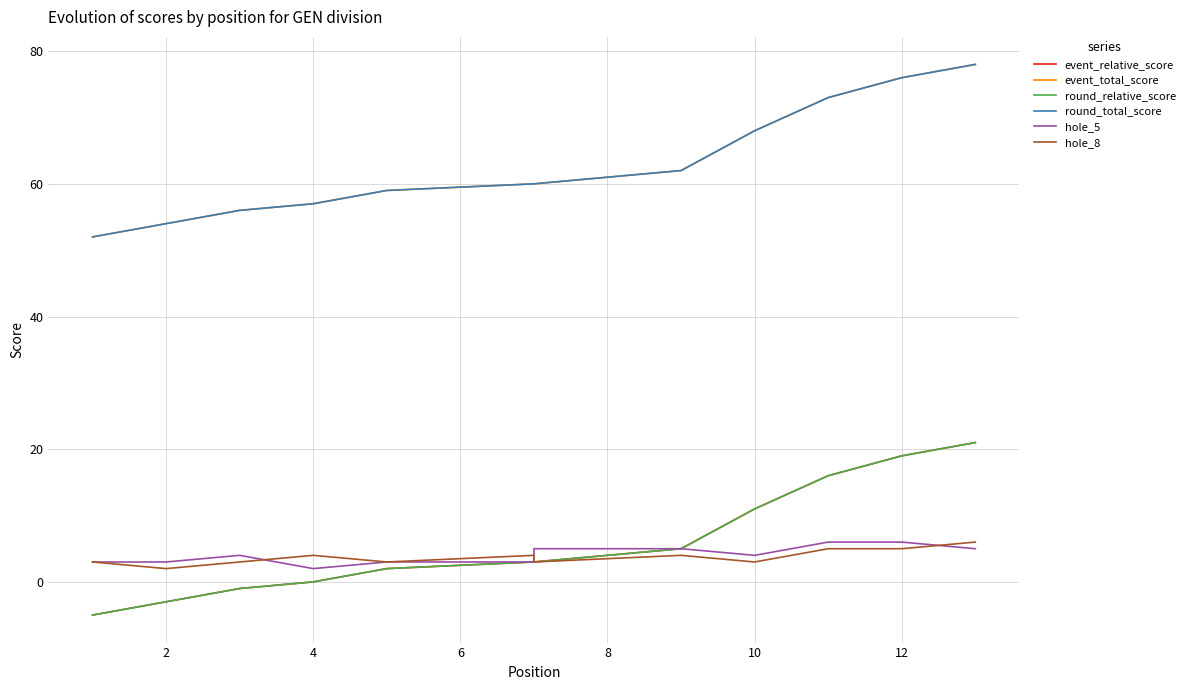

After their last crossing, which series has the higher values: hole_8 or hole_5?

hole_8